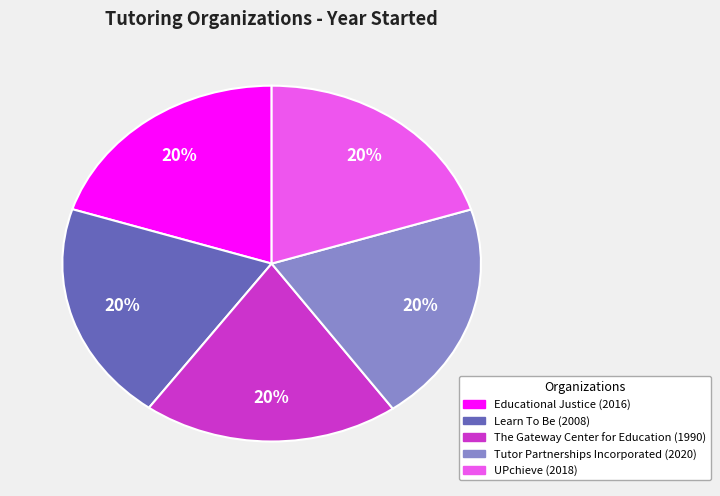

Is Learn To Be the majority of the pie?

No